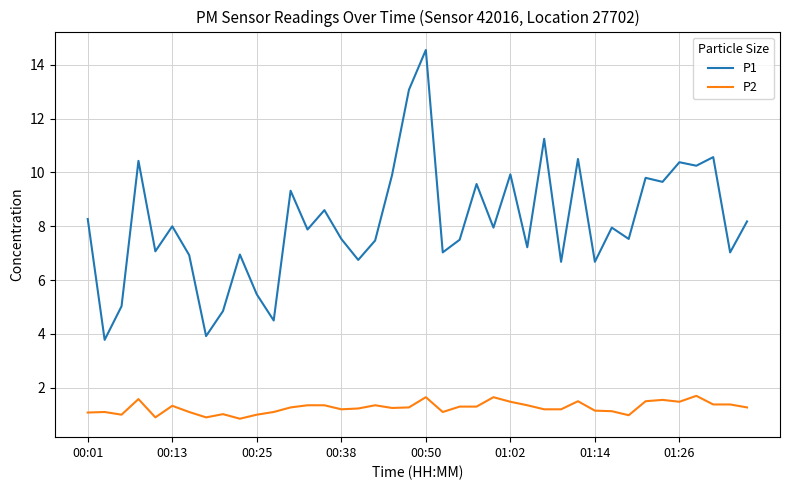

Which series has the largest range (max minus min)?

P1